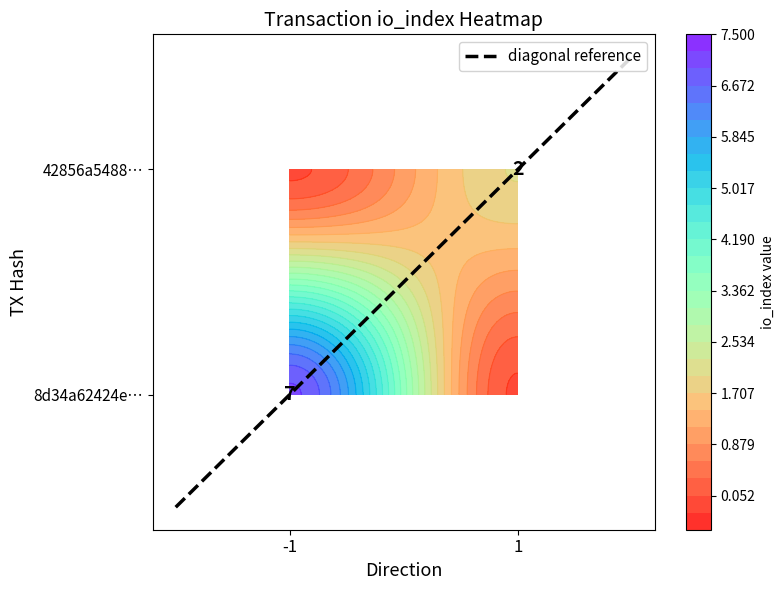

Is the value of 8d34a62424e90945f5efe3291ed107fa157b50c at direction greater than the value of 42856a5488c7e4a5fd4d5657004fc348651b461 at io_index?

No